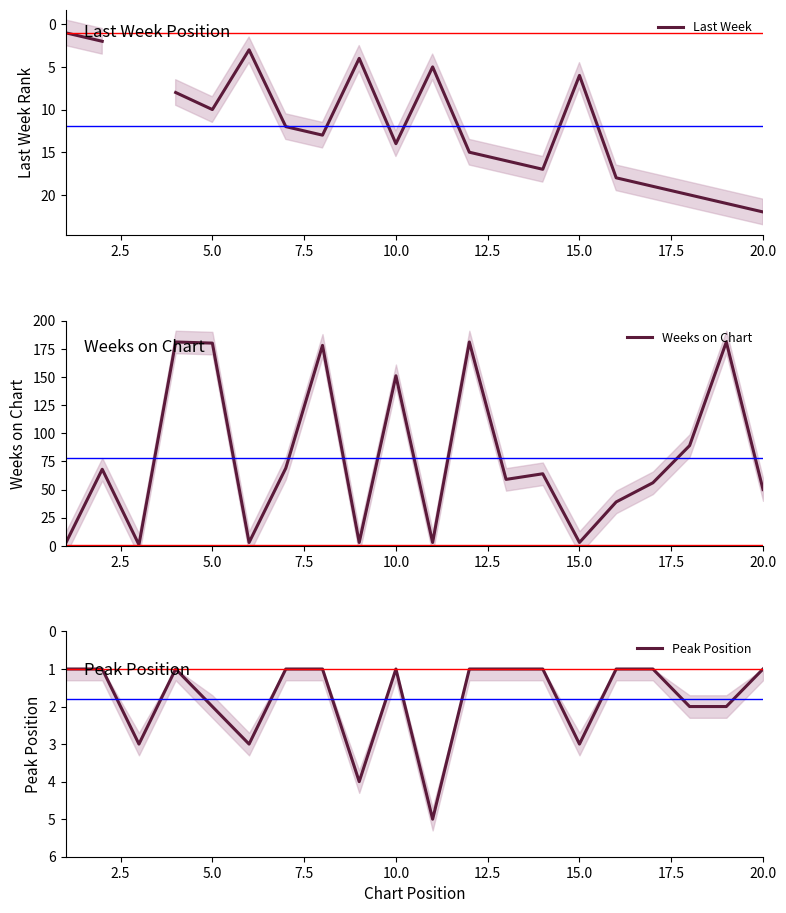

What is the maximum value for Weeks on Chart?

181